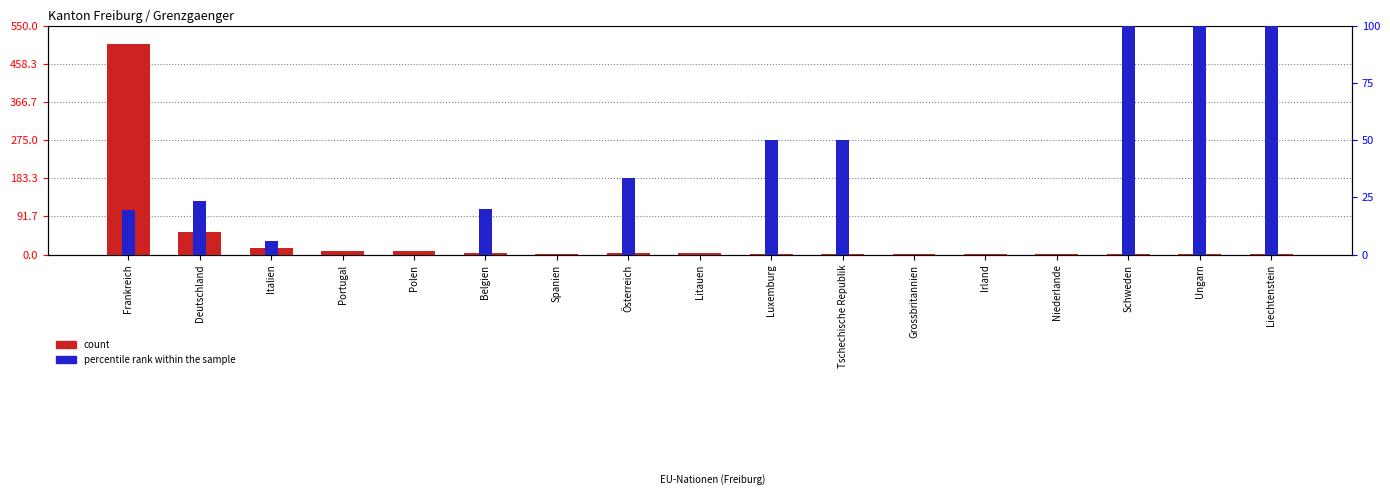

Reading left to right, transcribe all the data shown in this chart.

count: 505.0	55.0	17.0	9.0	8.0	5.0	2.0	3.0	4.0	2.0	2.0	1.0	1.0	1.0	1.0	1.0	1.0
percentile rank within the sample: 19.6	23.6	5.9	0.0	0.0	20.0	0.0	33.3	0.0	50.0	50.0	0.0	0.0	0.0	100.0	100.0	100.0